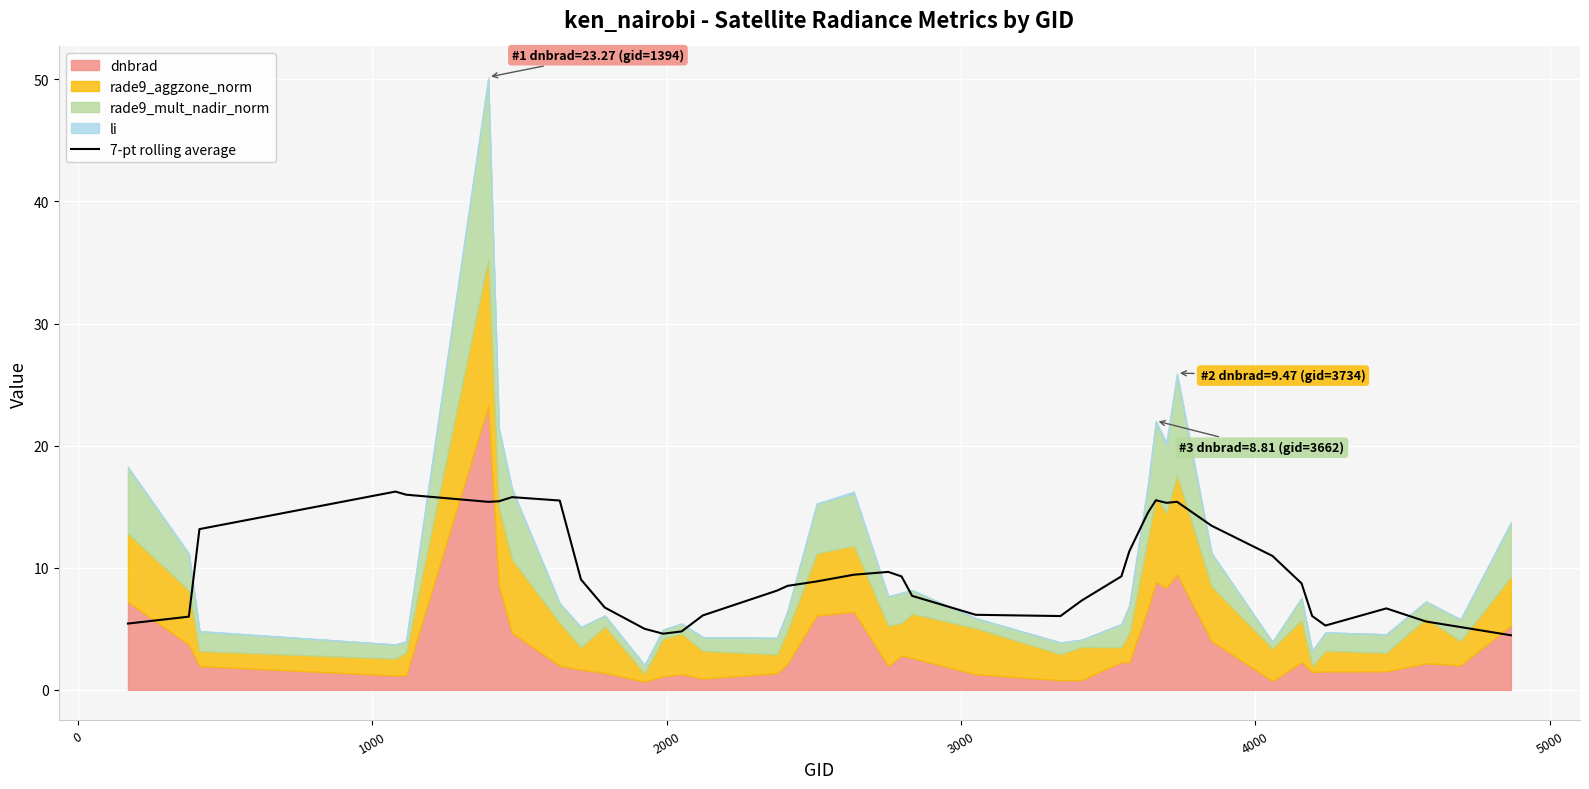

How many interior local peaks (higher than both neighbors) does the data have?

6